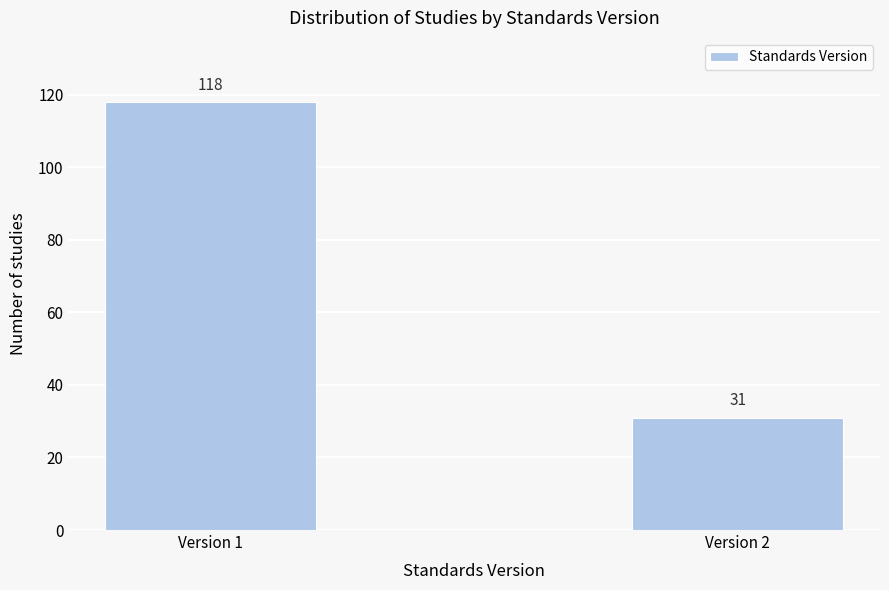

Reading left to right, what are all the values shown in this chart?

Version 1=118	Version 2=31